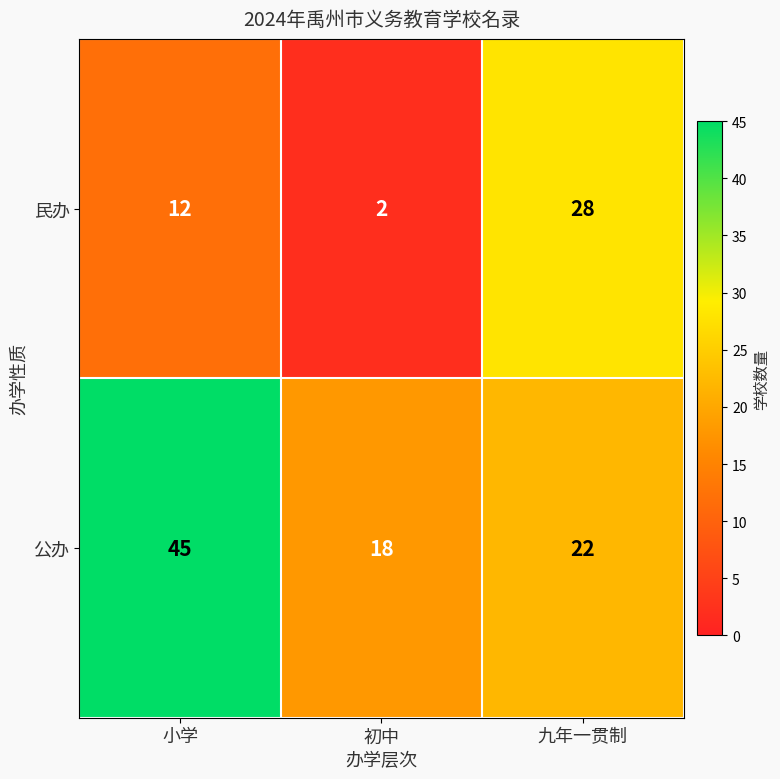

At which label does 公办 first exceed 22?

小学